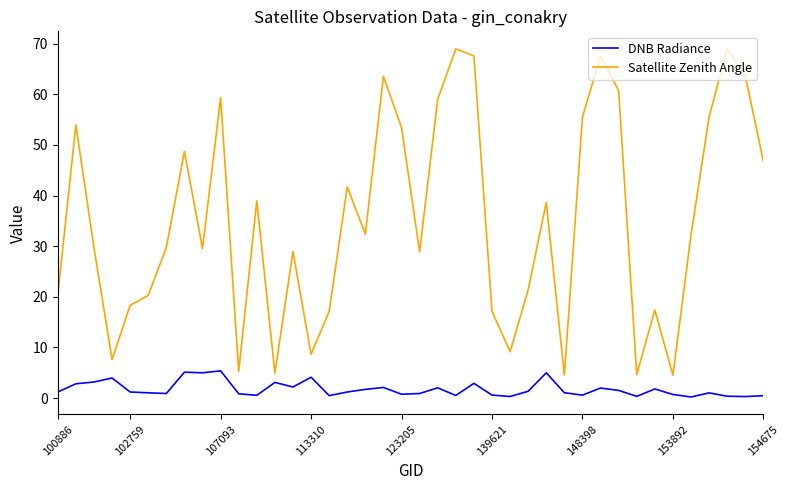

What is the maximum value for DNB Radiance?

5.4